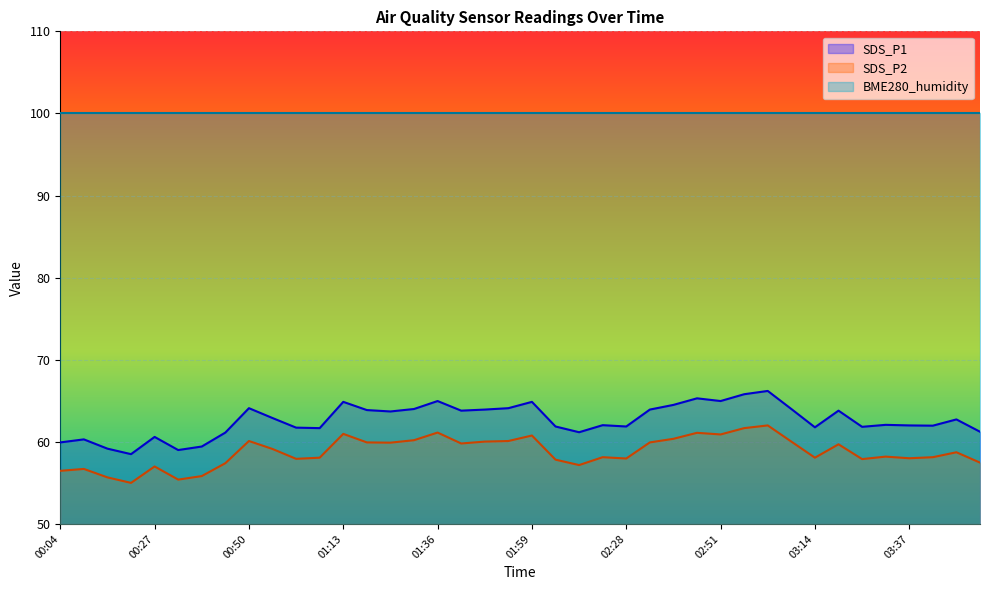

What is the value of the SDS_P1 point at the 3rd from the left?

59.2